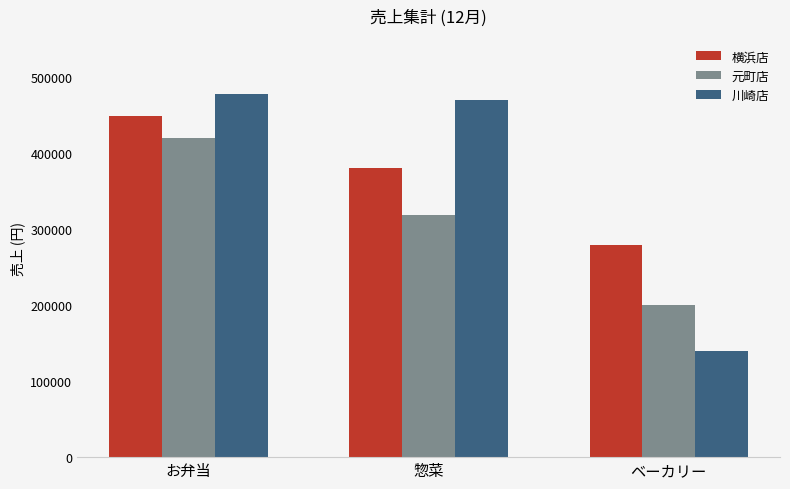

True or false: 横浜店 has a value of 380000 at 惣菜.

True